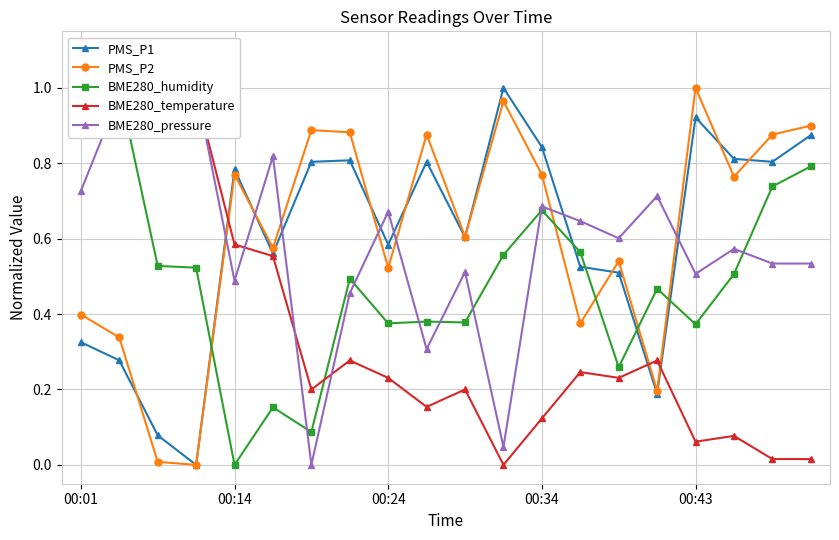

Where is the first local maximum for PMS_P1?

00:14